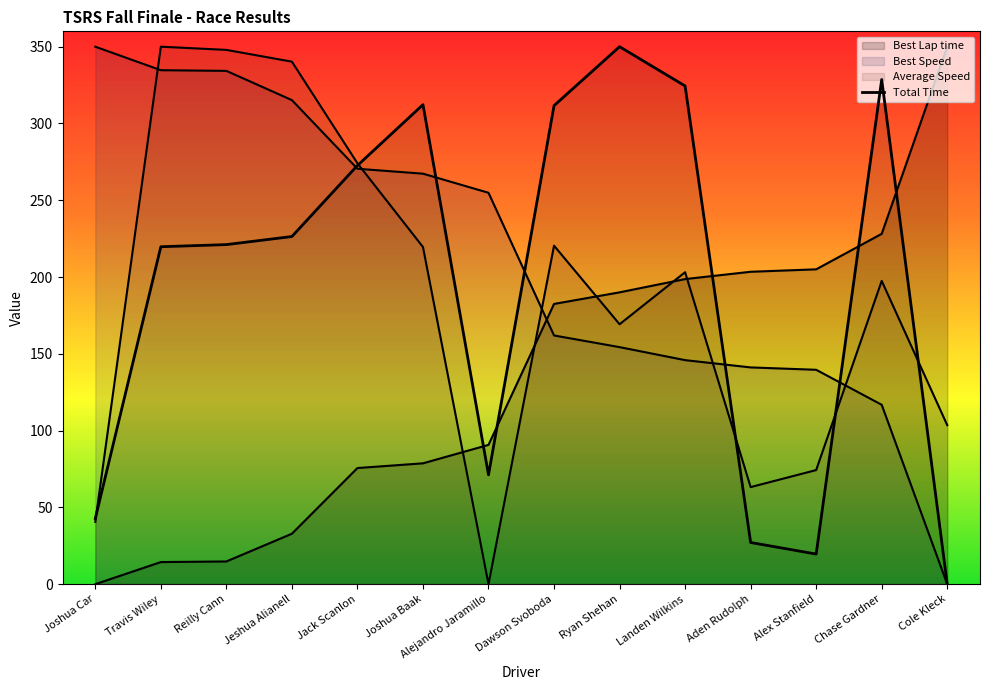

Is it true that the value at Jack Scanlon is 272.6?

True